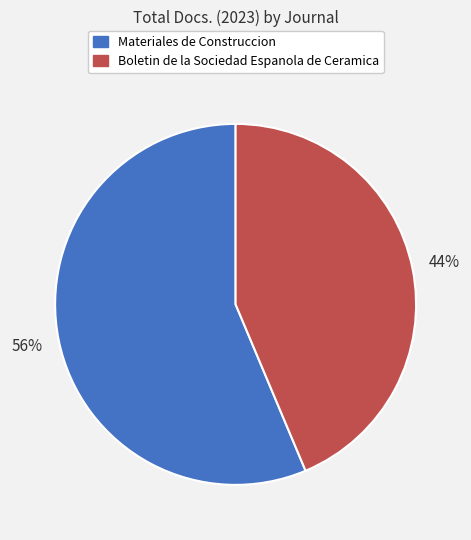

To the nearest percent, what is the average slice percentage?

50%